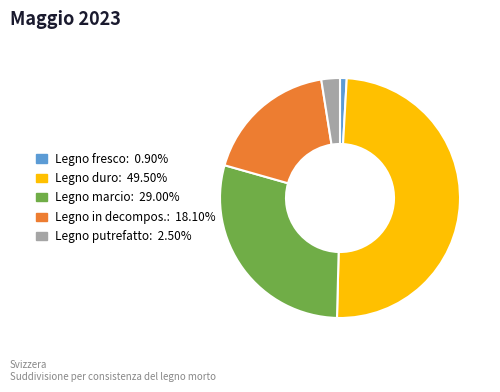

How many slices are in this pie chart?

5